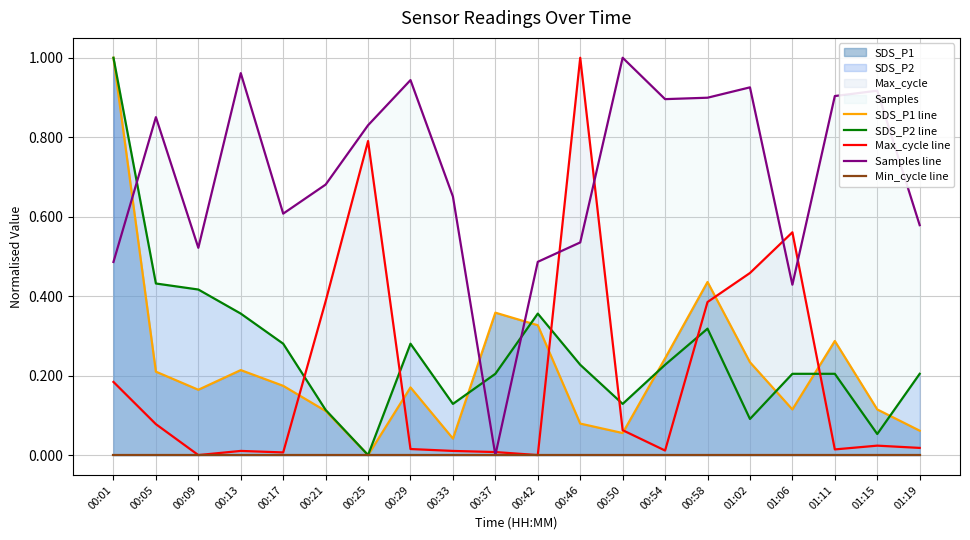

At which category is the sum across all series the highest?

00:01